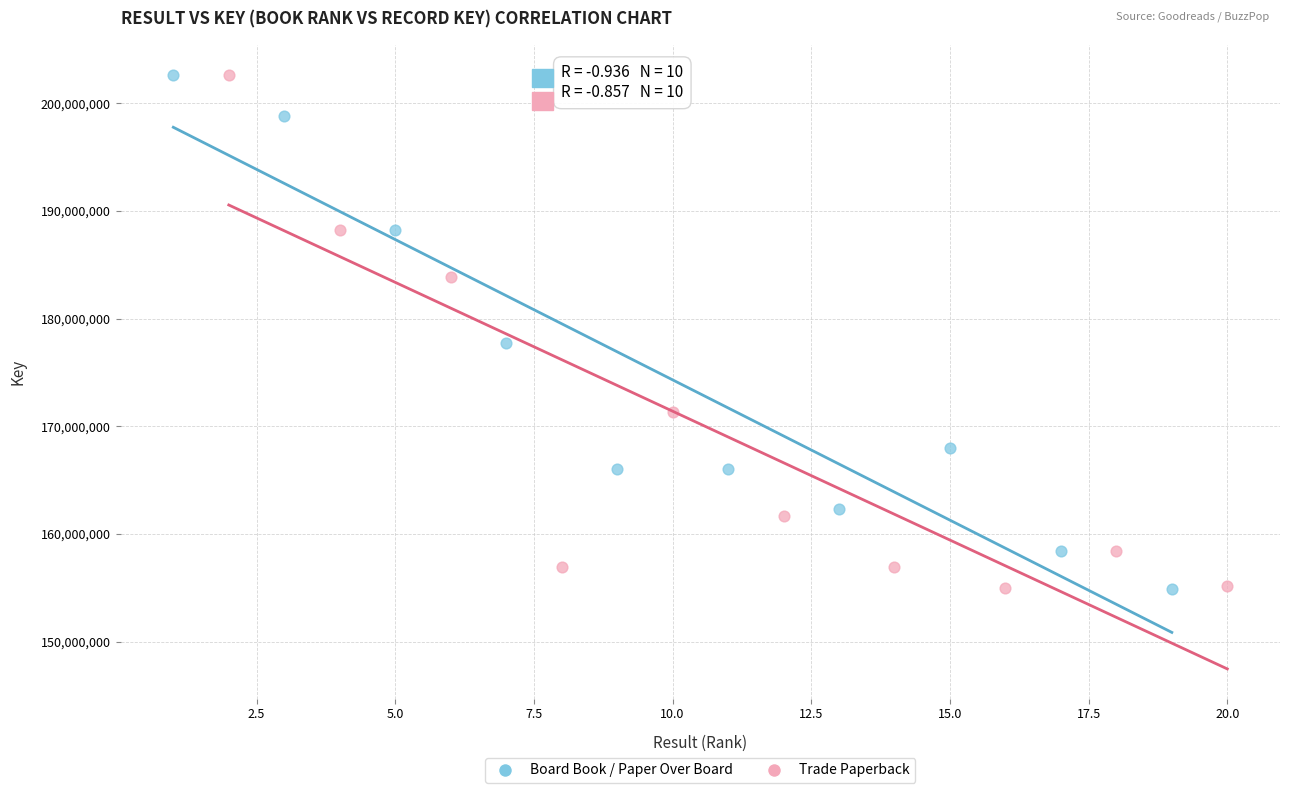

What are all the series names shown in the legend?

Board Book / Paper Over Board, Trade Paperback